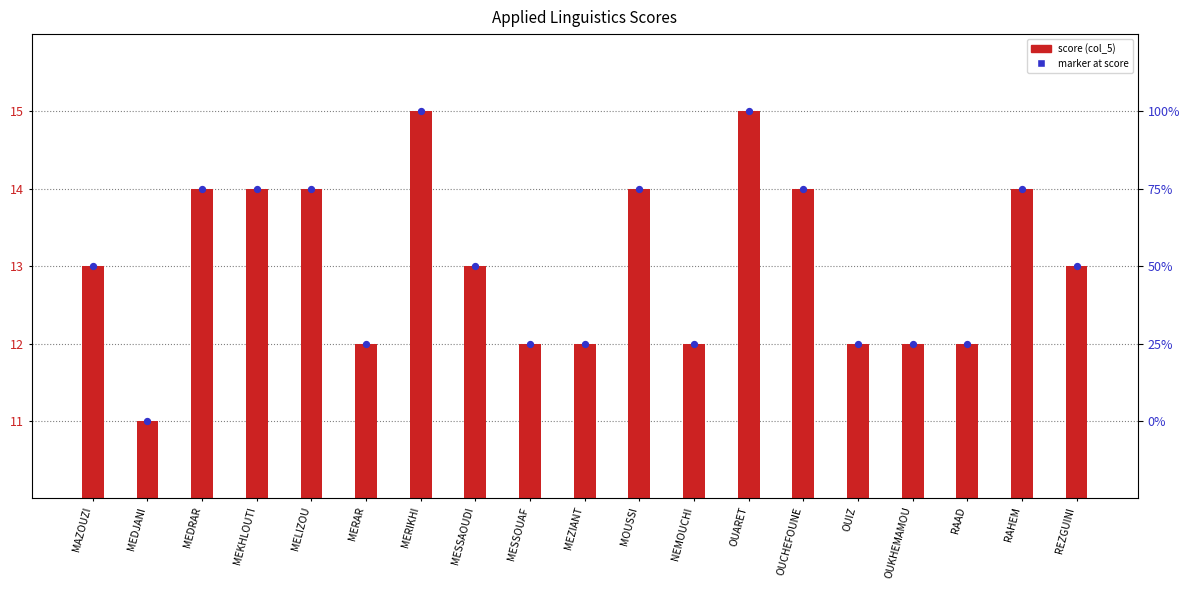

Which has a higher value, MERAR or NEMOUCHI?

MERAR